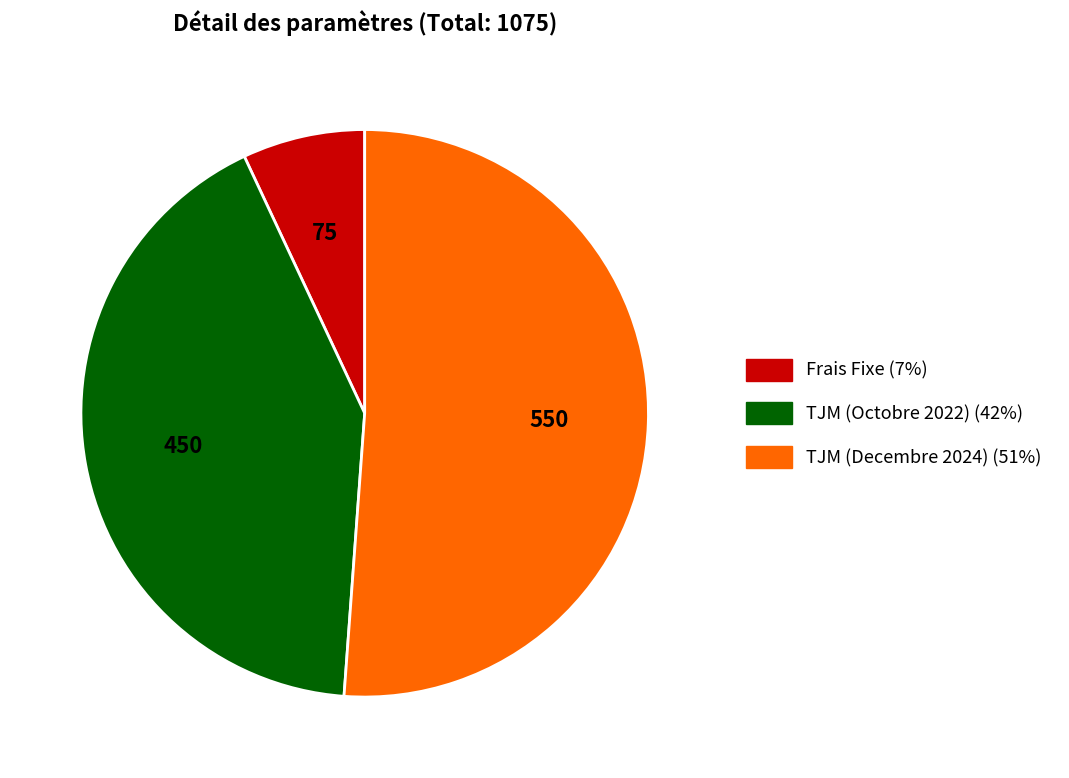

True or false: TJM (Octobre 2022) accounts for 27% of the total.

False